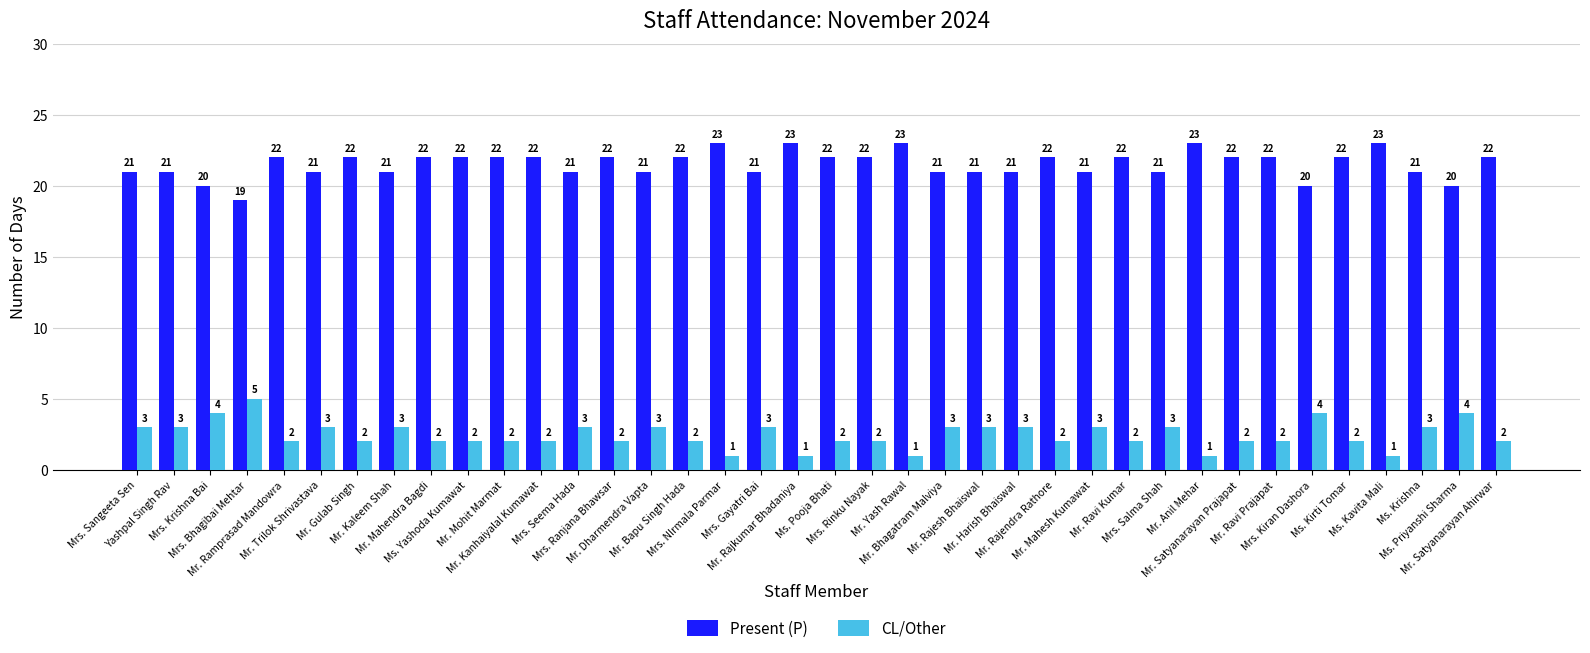

How many CL/Other values are between 2 and 3?

29